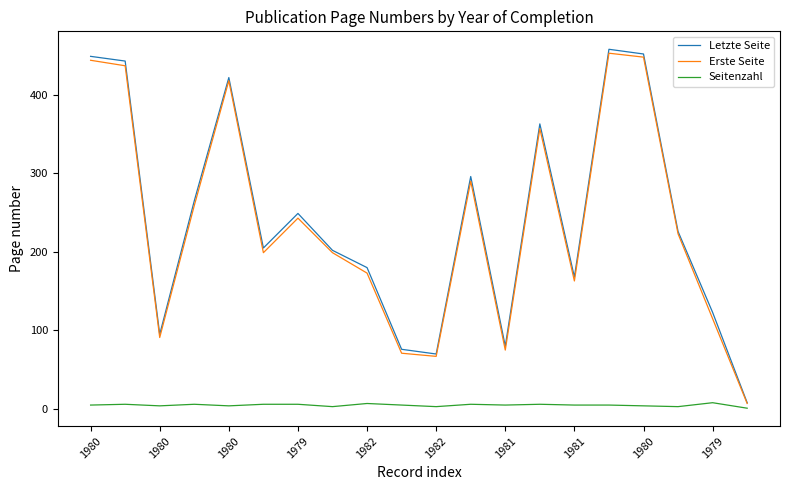

What is the maximum value shown in the chart?

458